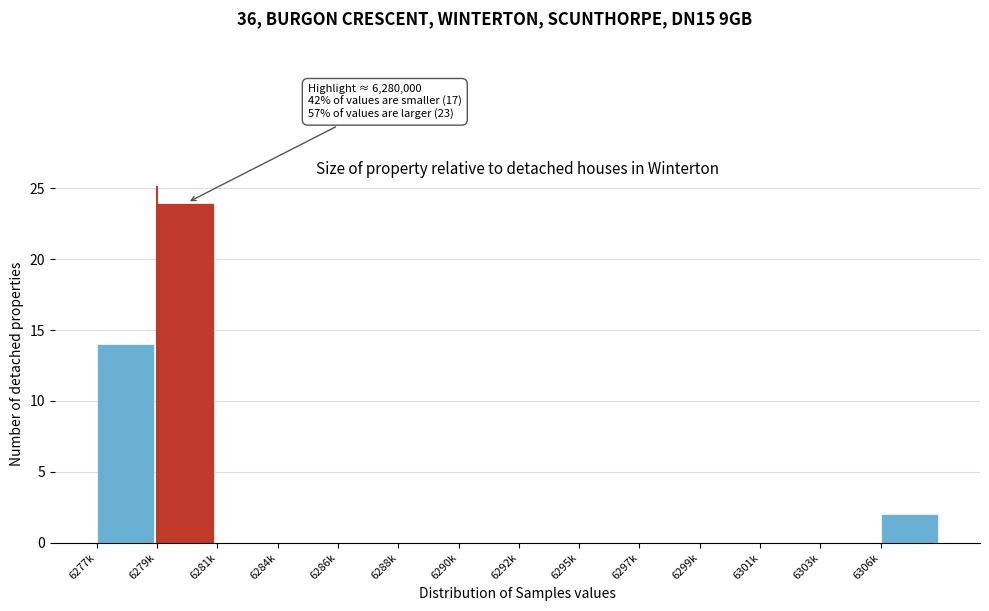

Reading right to left, what are all the values shown in this chart?

6306k=2	6303k=0	6301k=0	6299k=0	6297k=0	6295k=0	6292k=0	6290k=0	6288k=0	6286k=0	6284k=0	6281k=0	6279k=24	6277k=14